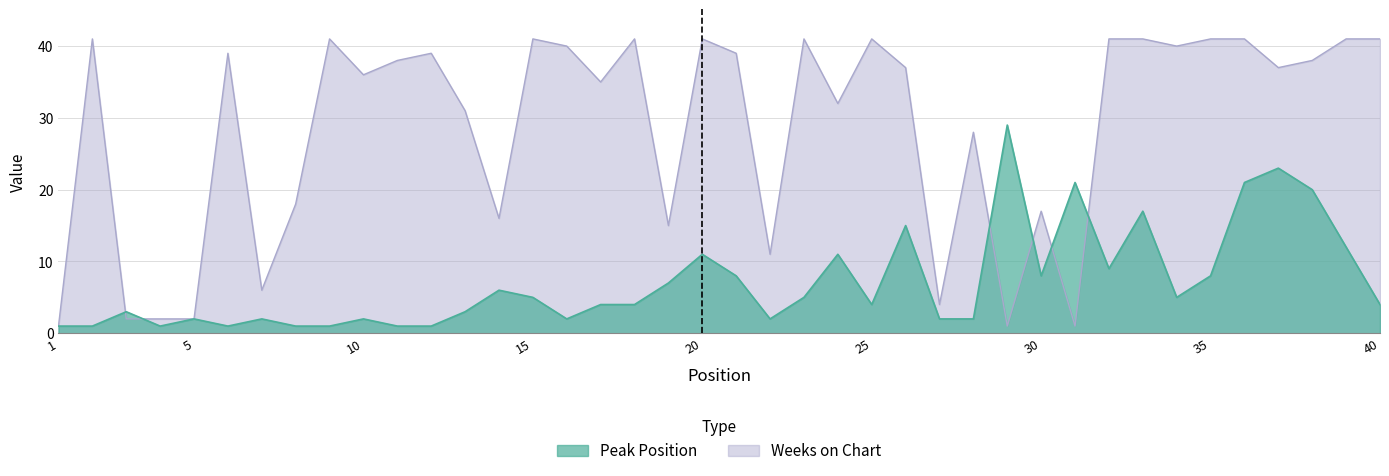

At how many categories does at least one series exceed 18?

29